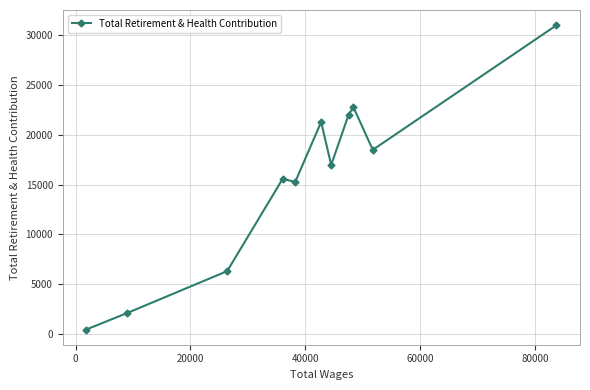

What is the average value?

15658